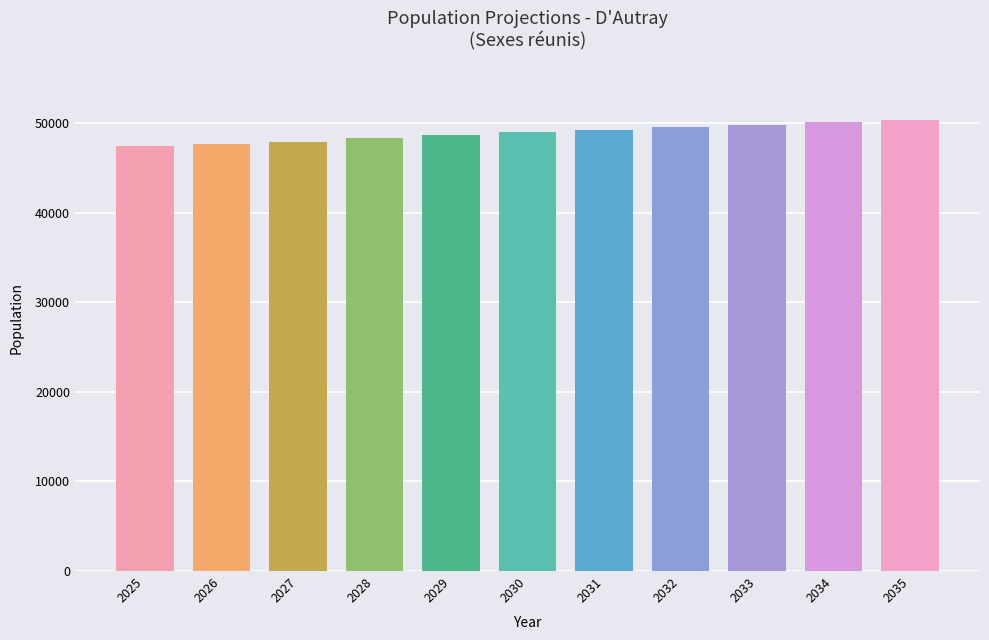

What is the value of the 10th bar from the left?

50128